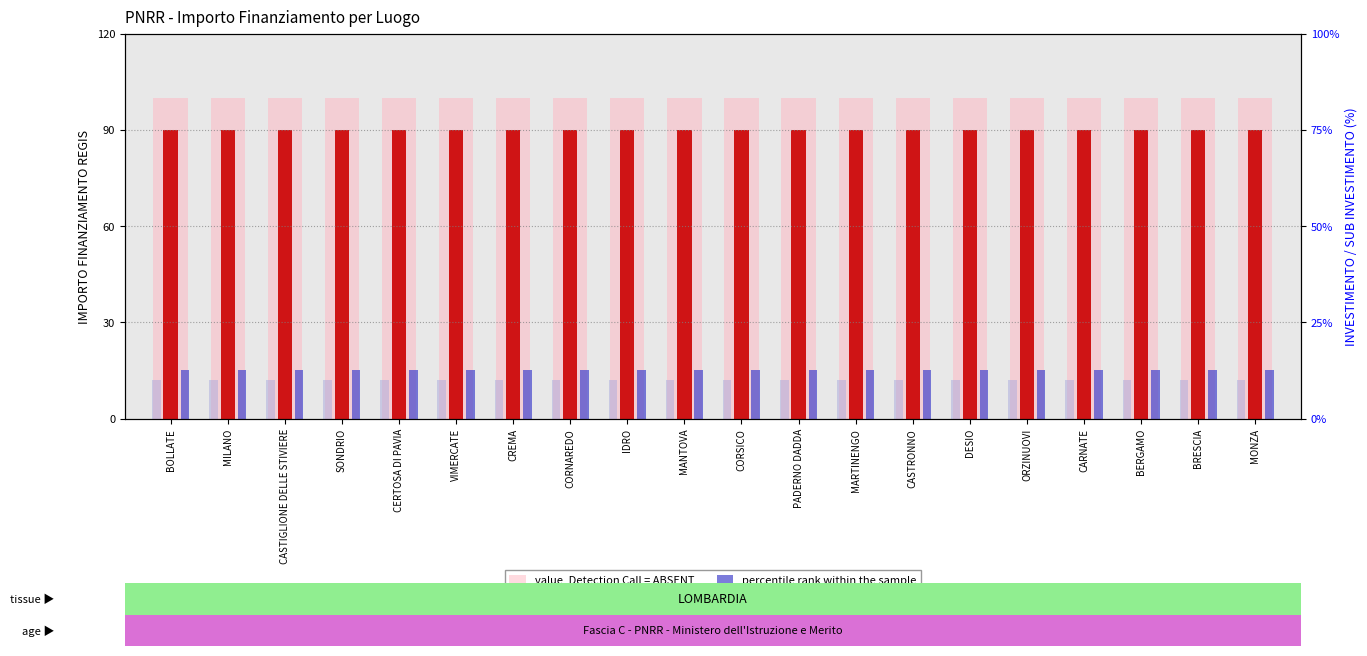

Reading left to right, list all the values displayed in this chart.

value, Detection Call = ABSENT: BOLLATE=100	MILANO=100	CASTIGLIONE DELLE STIVIERE=100	SONDRIO=100	CERTOSA DI PAVIA=100	VIMERCATE=100	CREMA=100	CORNAREDO=100	IDRO=100	MANTOVA=100	CORSICO=100	PADERNO DADDA=100	MARTINENGO=100	CASTRONNO=100	DESIO=100	ORZINUOVI=100	CARNATE=100	BERGAMO=100	BRESCIA=100	MONZA=100
count: BOLLATE=90	MILANO=90	CASTIGLIONE DELLE STIVIERE=90	SONDRIO=90	CERTOSA DI PAVIA=90	VIMERCATE=90	CREMA=90	CORNAREDO=90	IDRO=90	MANTOVA=90	CORSICO=90	PADERNO DADDA=90	MARTINENGO=90	CASTRONNO=90	DESIO=90	ORZINUOVI=90	CARNATE=90	BERGAMO=90	BRESCIA=90	MONZA=90
percentile rank within the sample: BOLLATE=15	MILANO=15	CASTIGLIONE DELLE STIVIERE=15	SONDRIO=15	CERTOSA DI PAVIA=15	VIMERCATE=15	CREMA=15	CORNAREDO=15	IDRO=15	MANTOVA=15	CORSICO=15	PADERNO DADDA=15	MARTINENGO=15	CASTRONNO=15	DESIO=15	ORZINUOVI=15	CARNATE=15	BERGAMO=15	BRESCIA=15	MONZA=15
rank, Detection Call = ABSENT: BOLLATE=12	MILANO=12	CASTIGLIONE DELLE STIVIERE=12	SONDRIO=12	CERTOSA DI PAVIA=12	VIMERCATE=12	CREMA=12	CORNAREDO=12	IDRO=12	MANTOVA=12	CORSICO=12	PADERNO DADDA=12	MARTINENGO=12	CASTRONNO=12	DESIO=12	ORZINUOVI=12	CARNATE=12	BERGAMO=12	BRESCIA=12	MONZA=12